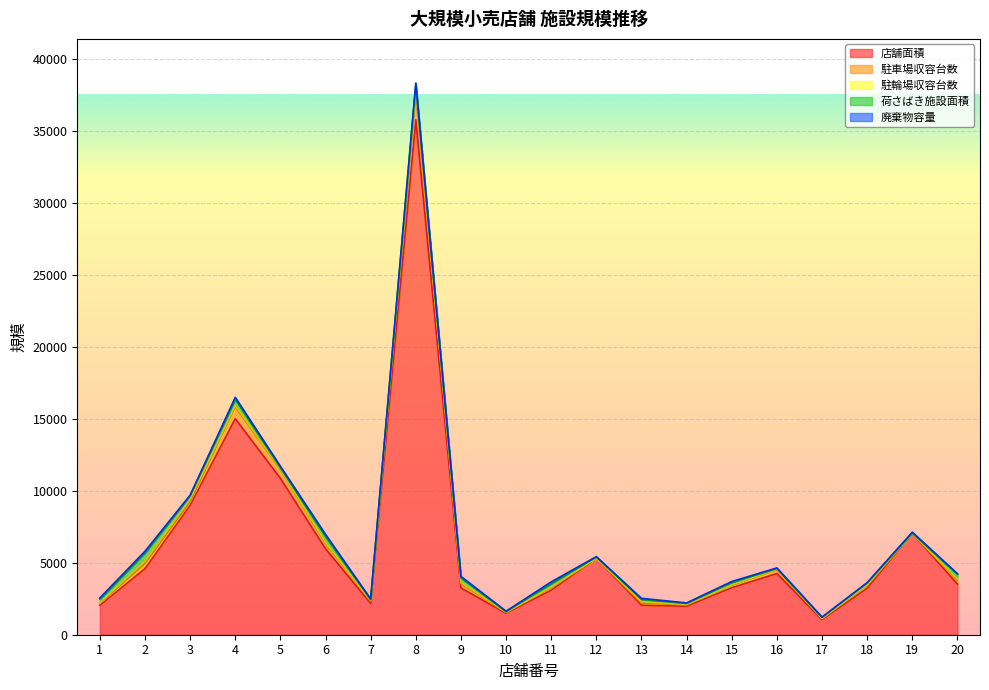

How many series are shown in this chart?

5